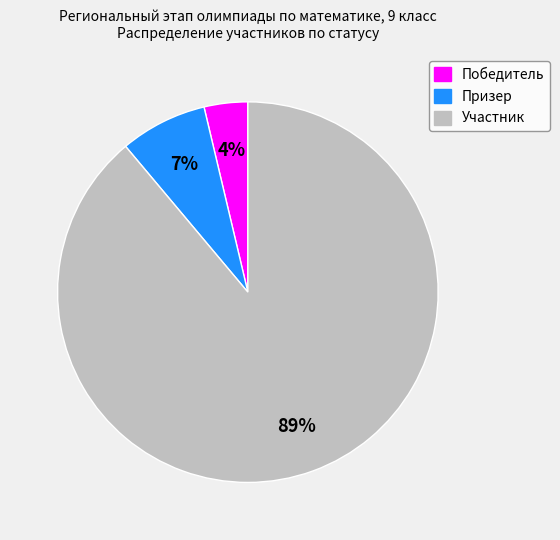

Count the number of slices in the pie.

3